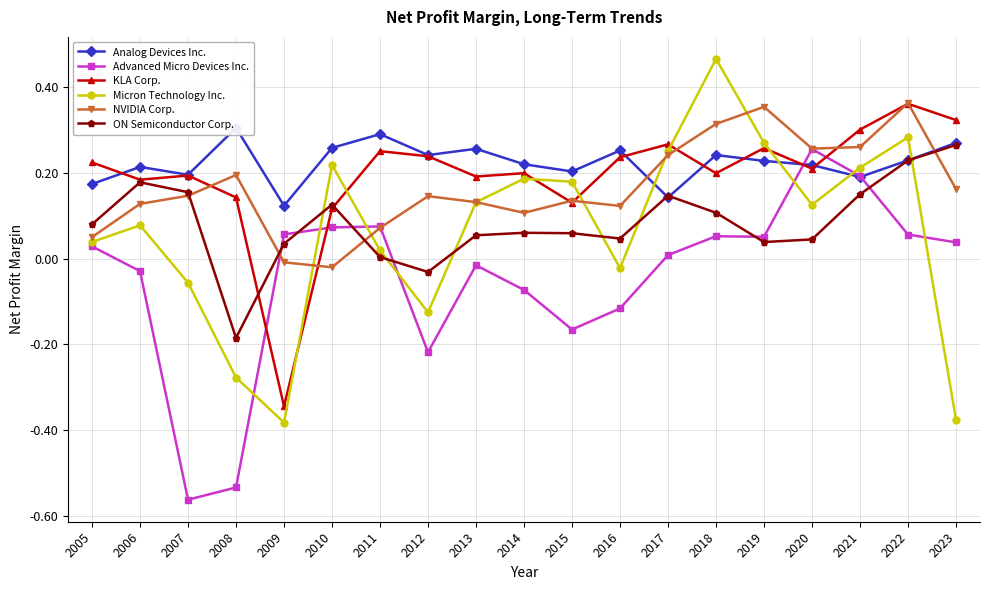

Reading left to right, extract all data points from this chart.

Analog Devices Inc.: 2005=0.2	2006=0.2	2007=0.2	2008=0.3	2009=0.1	2010=0.3	2011=0.3	2012=0.2	2013=0.3	2014=0.2	2015=0.2	2016=0.3	2017=0.1	2018=0.2	2019=0.2	2020=0.2	2021=0.2	2022=0.2	2023=0.3
Advanced Micro Devices Inc.: 2005=0.0	2006=-0.0	2007=-0.6	2008=-0.5	2009=0.1	2010=0.1	2011=0.1	2012=-0.2	2013=-0.0	2014=-0.1	2015=-0.2	2016=-0.1	2017=0.0	2018=0.1	2019=0.1	2020=0.3	2021=0.2	2022=0.1	2023=0.0
KLA Corp.: 2005=0.2	2006=0.2	2007=0.2	2008=0.1	2009=-0.3	2010=0.1	2011=0.3	2012=0.2	2013=0.2	2014=0.2	2015=0.1	2016=0.2	2017=0.3	2018=0.2	2019=0.3	2020=0.2	2021=0.3	2022=0.4	2023=0.3
Micron Technology Inc.: 2005=0.0	2006=0.1	2007=-0.1	2008=-0.3	2009=-0.4	2010=0.2	2011=0.0	2012=-0.1	2013=0.1	2014=0.2	2015=0.2	2016=-0.0	2017=0.3	2018=0.5	2019=0.3	2020=0.1	2021=0.2	2022=0.3	2023=-0.4
NVIDIA Corp.: 2005=0.0	2006=0.1	2007=0.1	2008=0.2	2009=-0.0	2010=-0.0	2011=0.1	2012=0.1	2013=0.1	2014=0.1	2015=0.1	2016=0.1	2017=0.2	2018=0.3	2019=0.4	2020=0.3	2021=0.3	2022=0.4	2023=0.2
ON Semiconductor Corp.: 2005=0.1	2006=0.2	2007=0.2	2008=-0.2	2009=0.0	2010=0.1	2011=0.0	2012=-0.0	2013=0.1	2014=0.1	2015=0.1	2016=0.0	2017=0.1	2018=0.1	2019=0.0	2020=0.0	2021=0.1	2022=0.2	2023=0.3